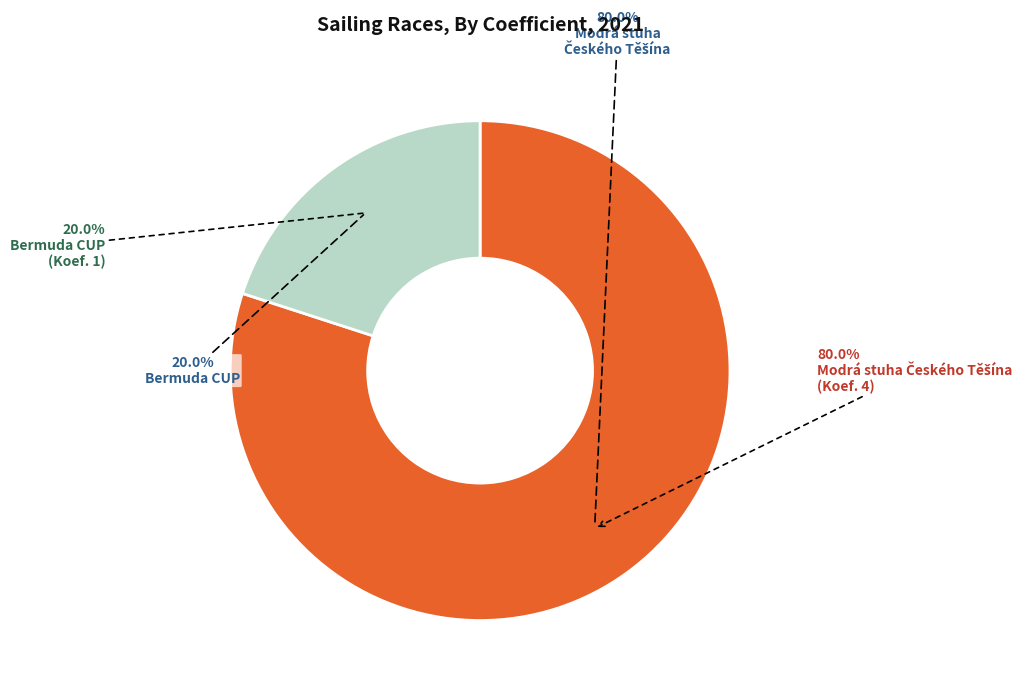

What is the total percentage of 212410 and 212409?

100.0%